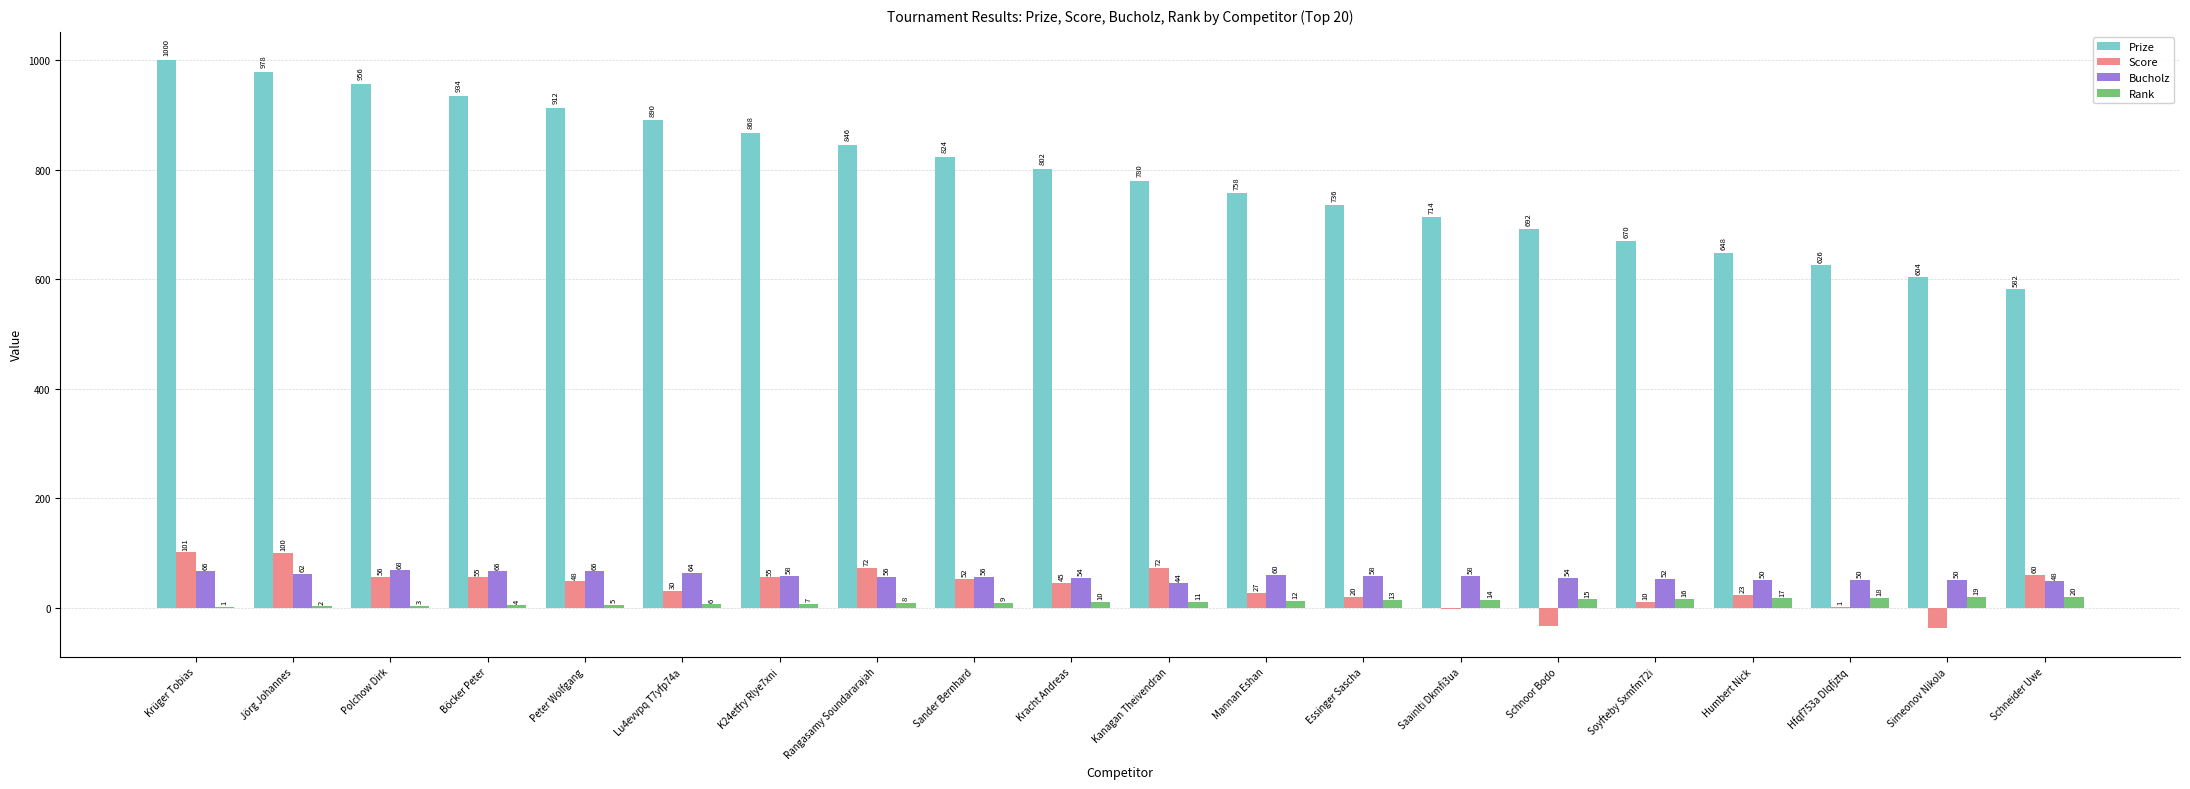

What is the sum of all Score values?

752